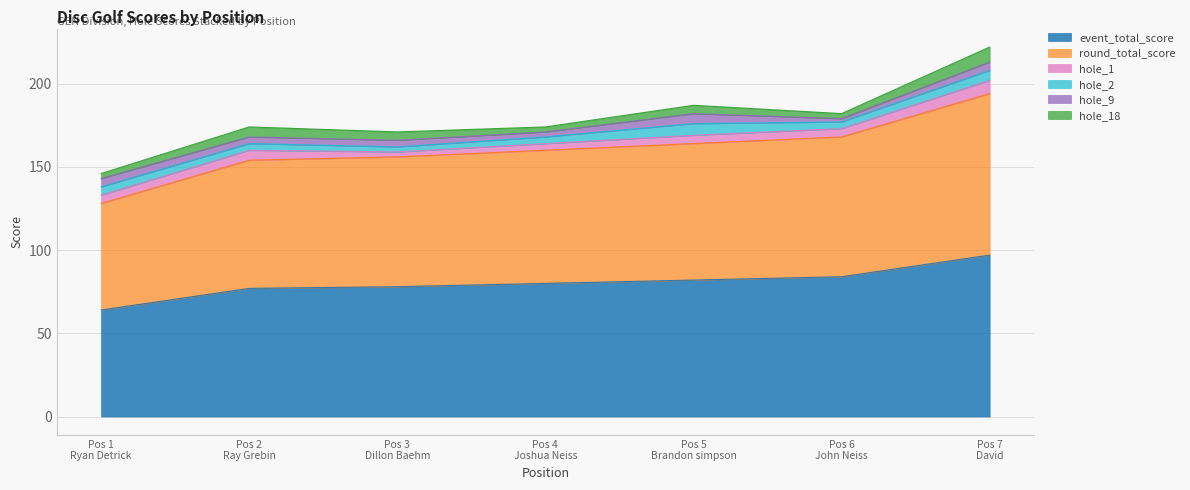

In hole_1, how many points are lower than both neighbors (excluding endpoints)?

1